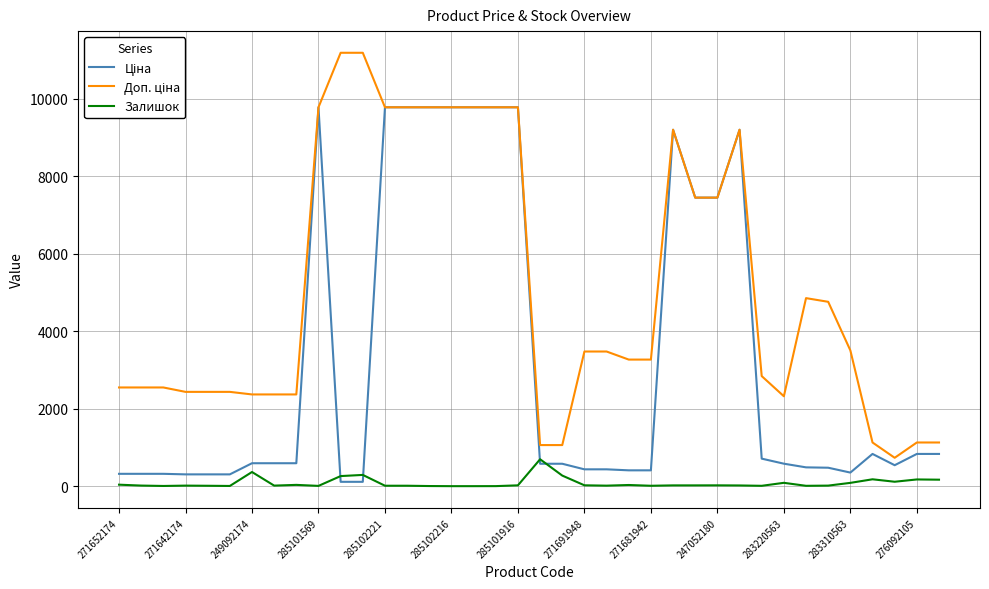

What is the greatest value displayed?

11182.0